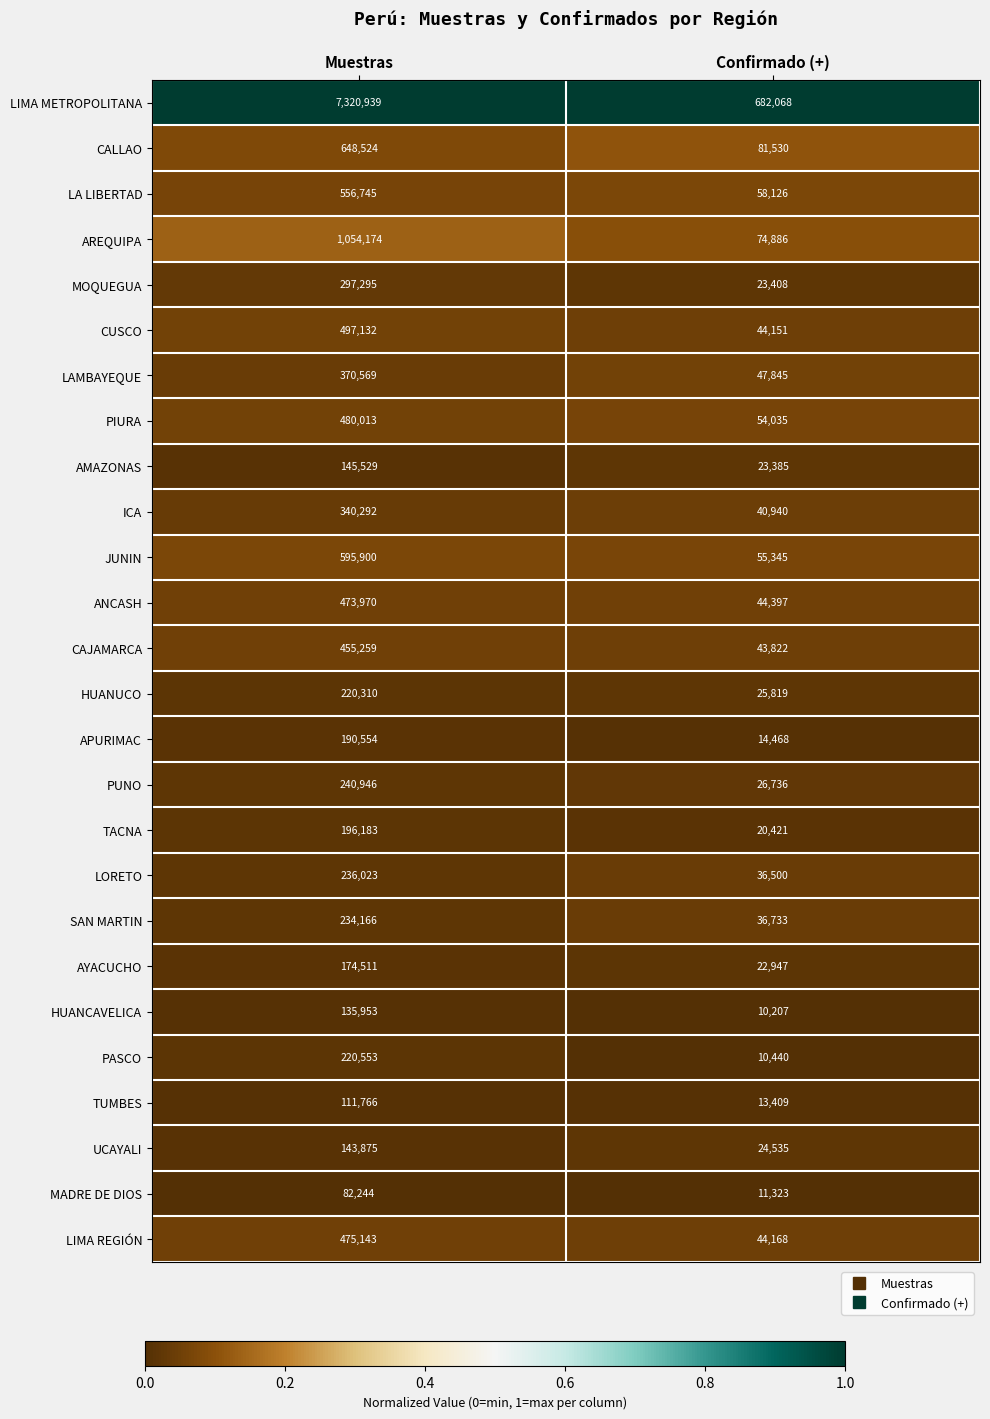

Between Muestras and Confirmado (+), which series saw the biggest shift?

LIMA METROPOLITANA